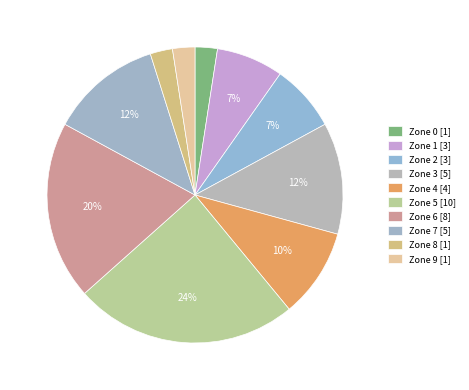

Count the number of slices in the pie.

10